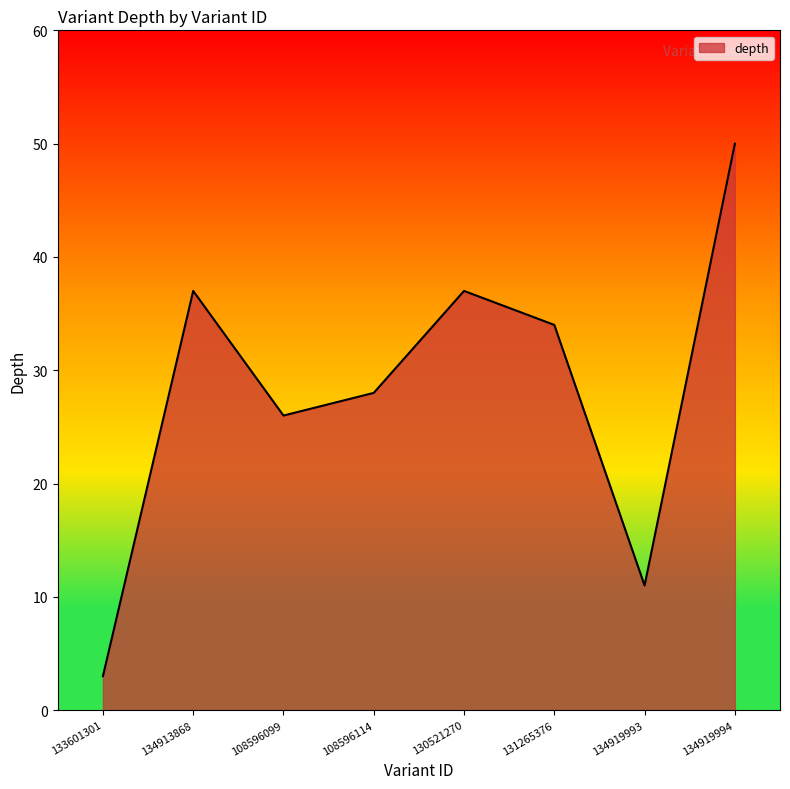

What is the difference between the second highest and second lowest values?

26